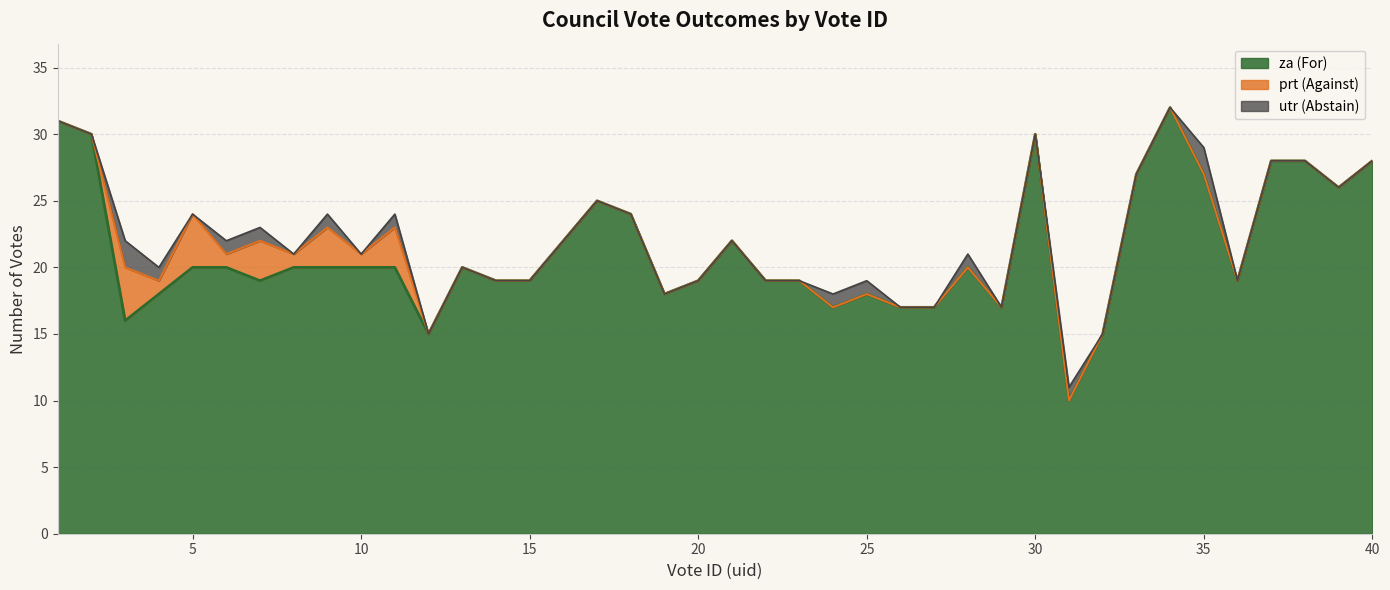

Between 21 and 23, which is larger?

21